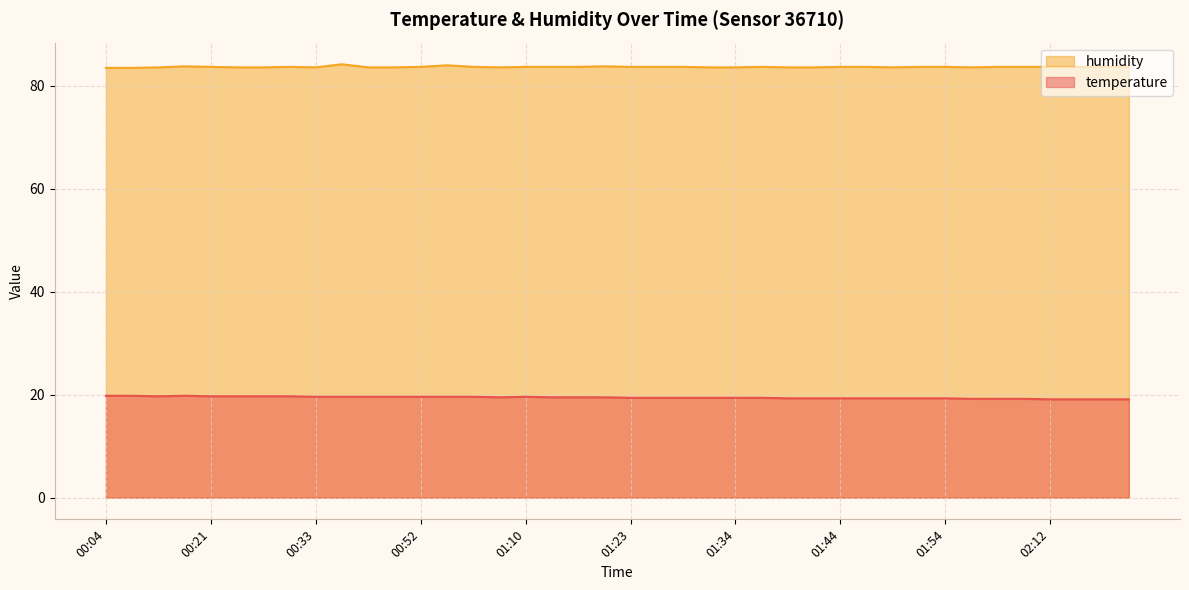

Reading left to right, transcribe all the data shown in this chart.

temperature: 19.8	19.8	19.7	19.8	19.7	19.7	19.7	19.7	19.6	19.6	19.6	19.6	19.6	19.6	19.6	19.5	19.6	19.5	19.5	19.5	19.4	19.4	19.4	19.4	19.4	19.4	19.3	19.3	19.3	19.3	19.3	19.3	19.3	19.2	19.2	19.2	19.1	19.1	19.1	19.1
humidity: 83.5	83.5	83.6	83.8	83.7	83.6	83.6	83.7	83.6	84.2	83.6	83.6	83.7	84.0	83.7	83.6	83.7	83.7	83.7	83.8	83.7	83.7	83.7	83.6	83.6	83.7	83.6	83.6	83.7	83.7	83.6	83.7	83.7	83.6	83.7	83.7	83.7	83.7	83.7	83.8